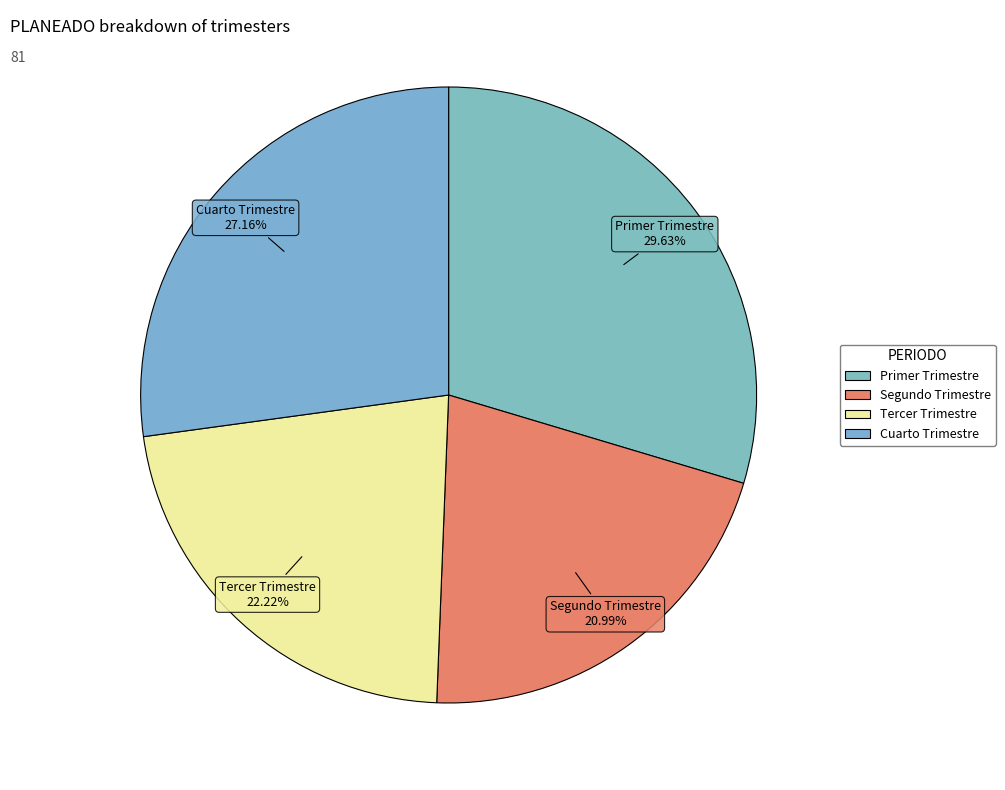

What percentage is NOT represented by Tercer Trimestre?

77.8%